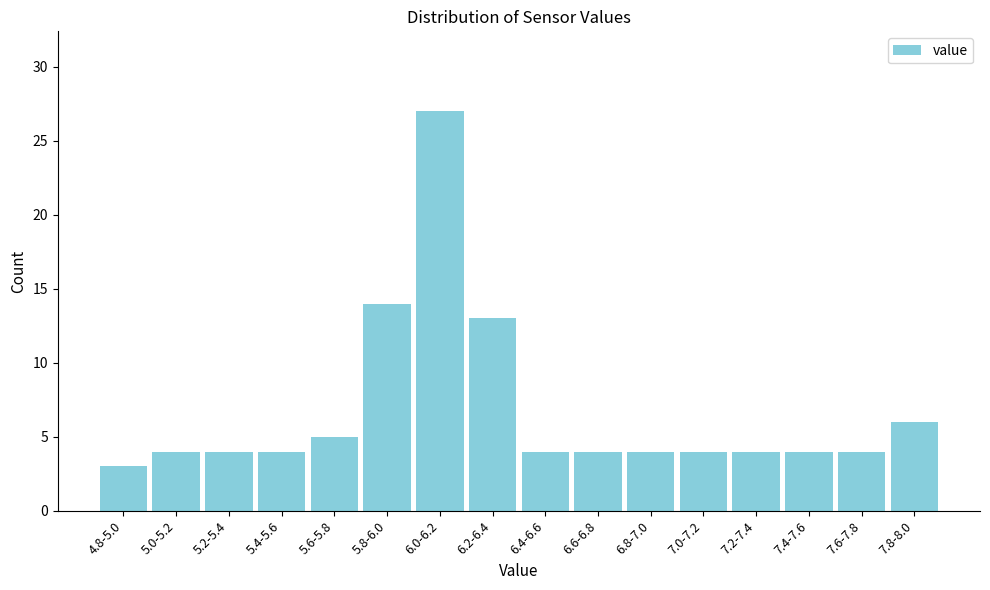

Reading right to left, list all the values displayed in this chart.

6	4	4	4	4	4	4	4	13	27	14	5	4	4	4	3